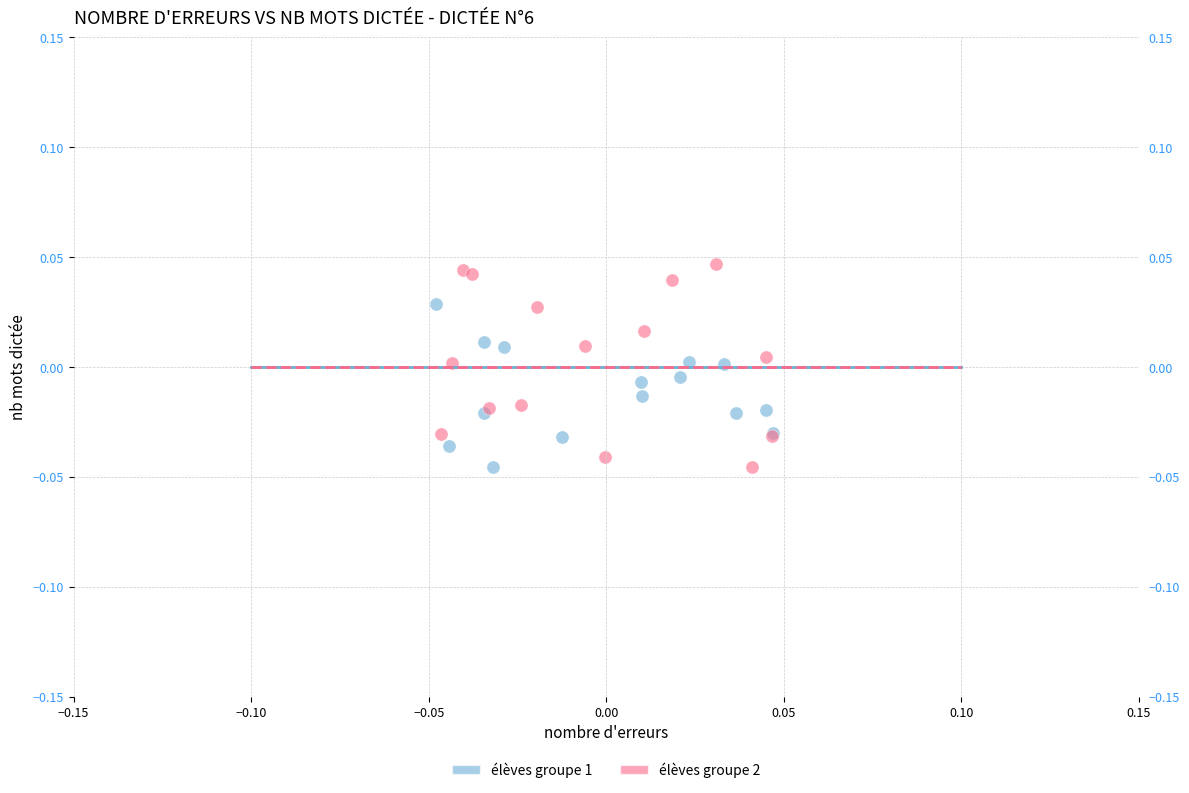

Which series contains the highest Y value?

élèves groupe 2